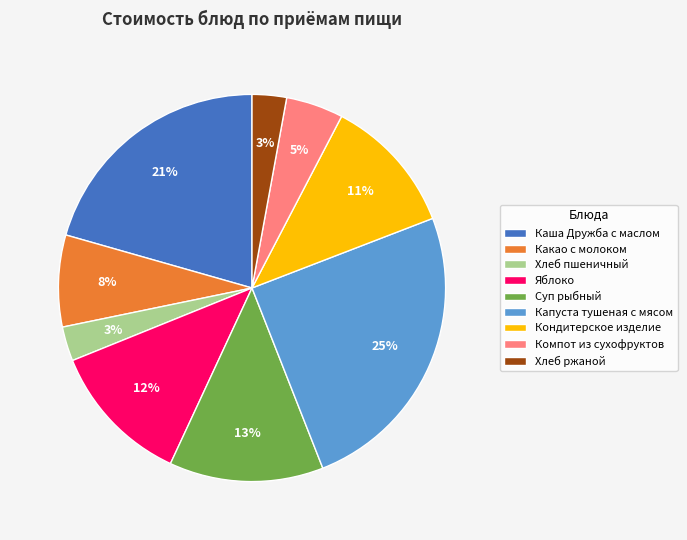

Is the sum of Компот из сухофруктов and Каша Дружба с маслом greater than half?

No